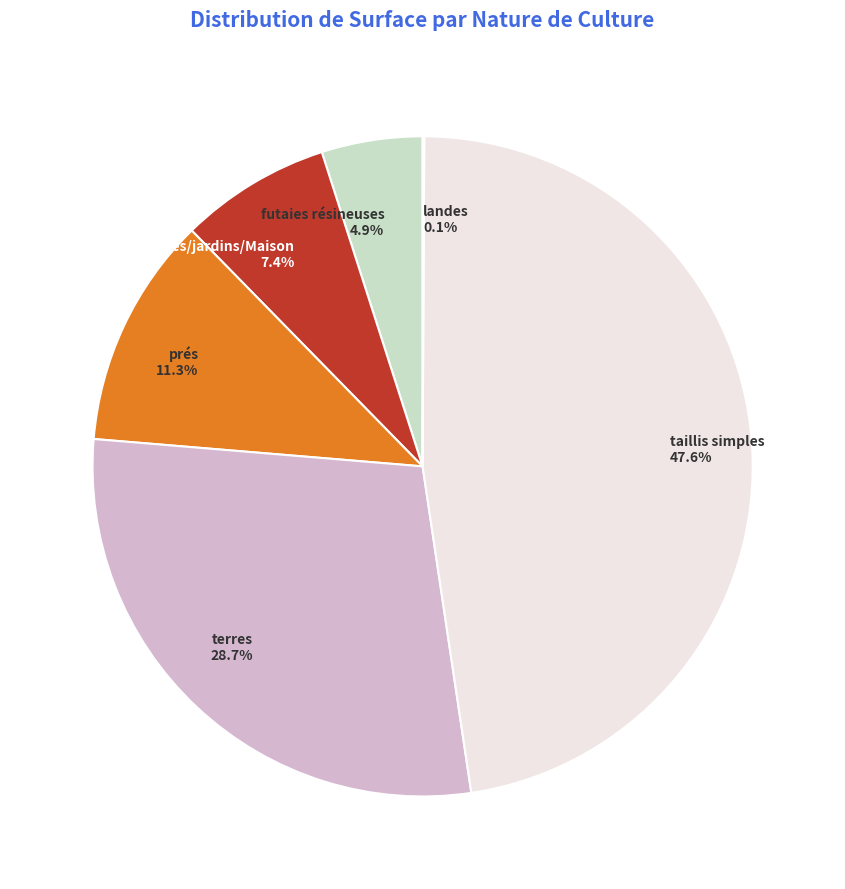

What is the largest slice in the pie chart?

taillis simples